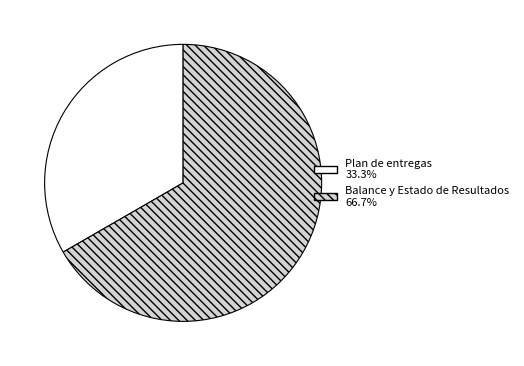

Which slice is the largest?

Balance y Estado de Resultados